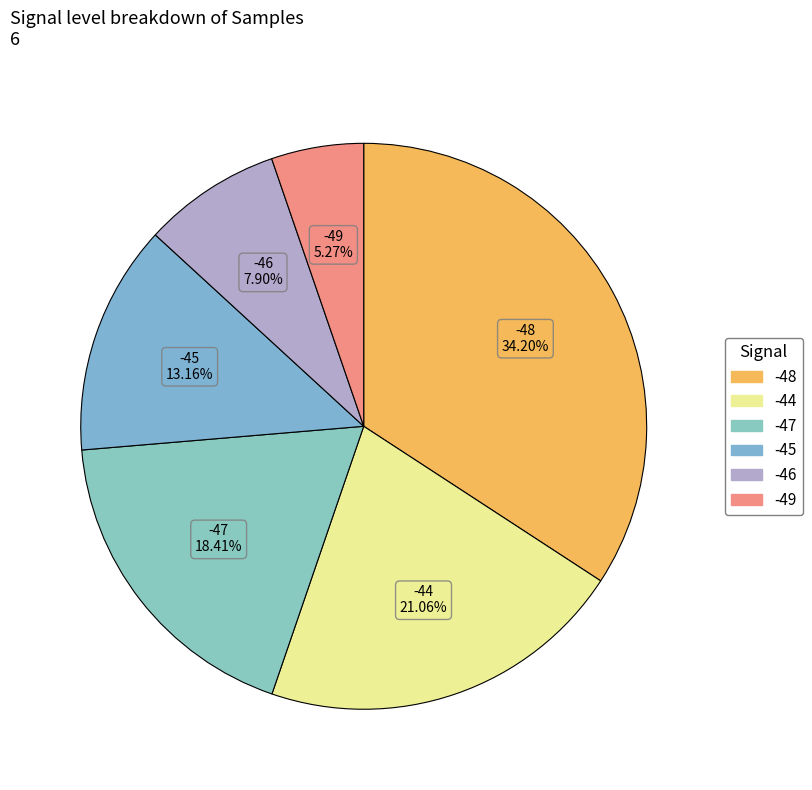

Count the number of slices in the pie.

6